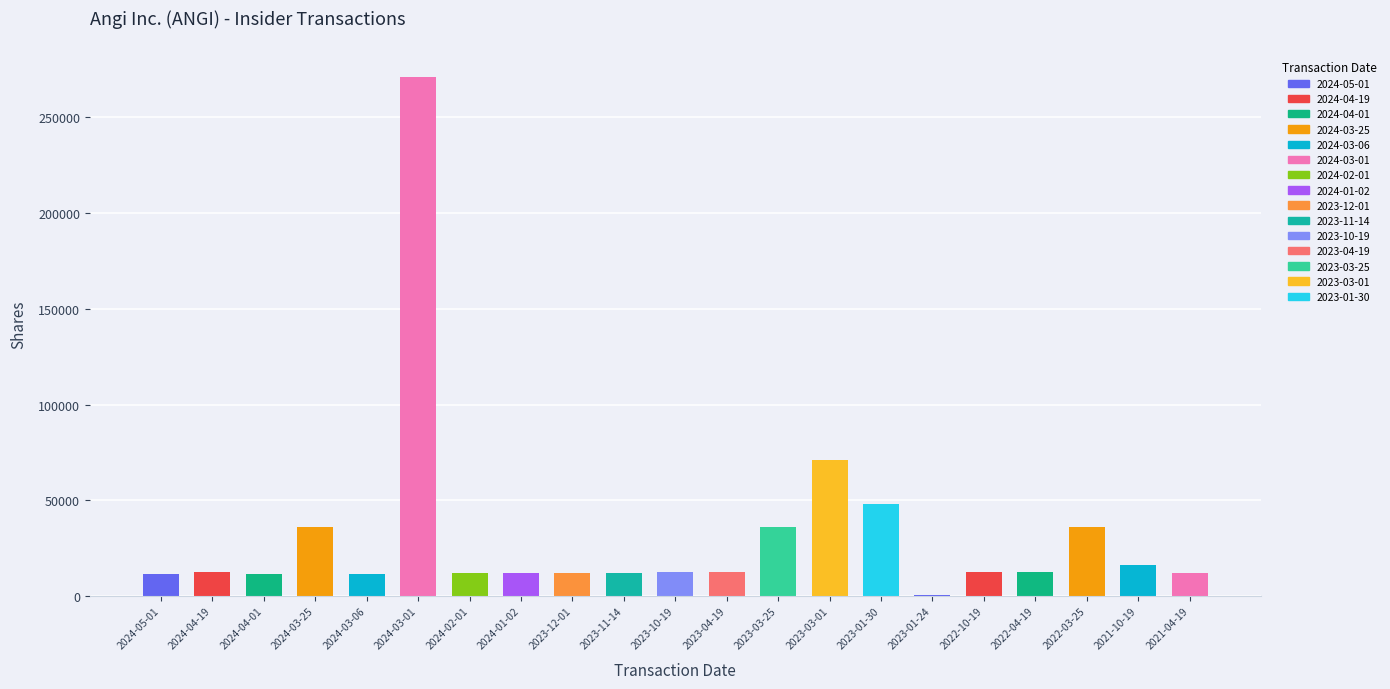

Count the number of data series in this chart.

1